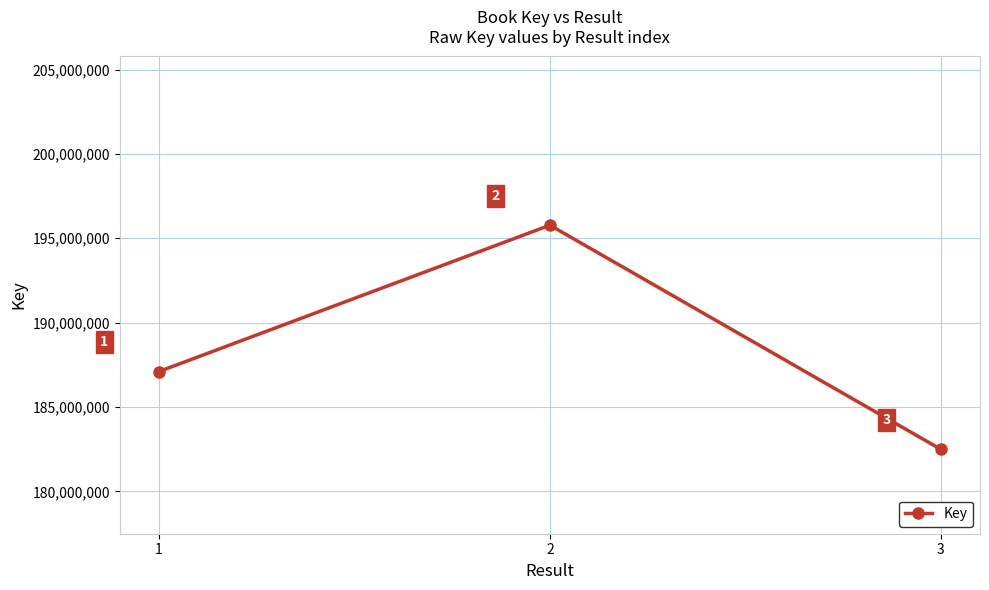

Rank the categories by value from lowest to highest.

3, 1, 2